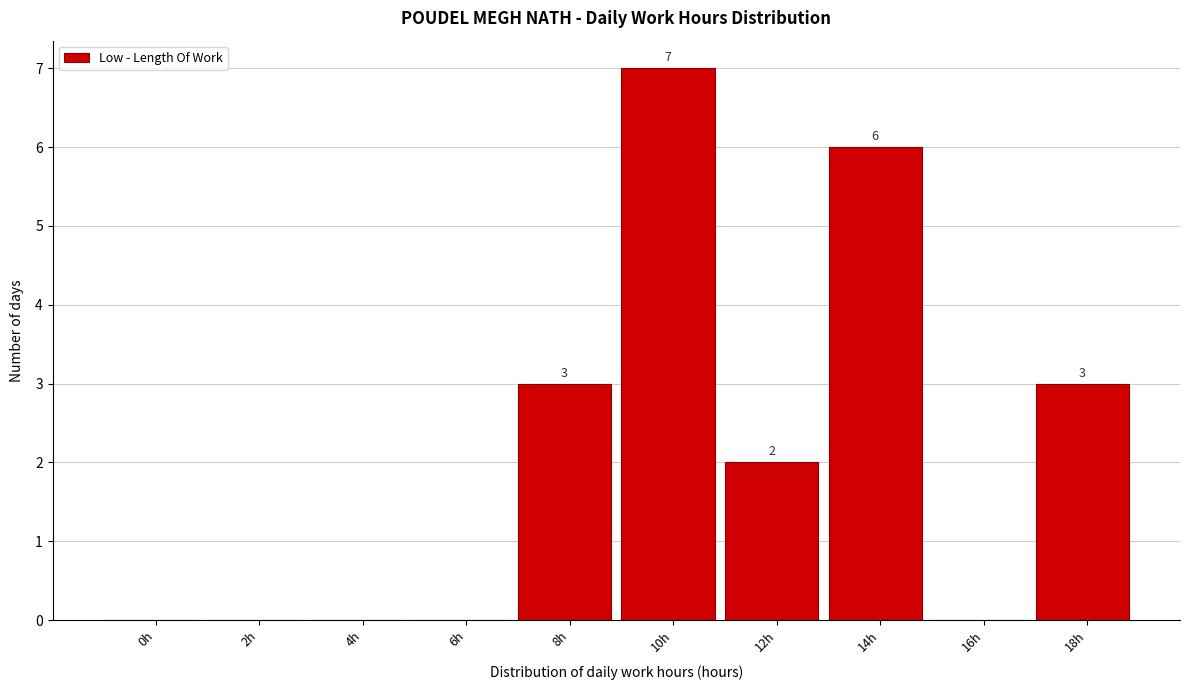

Reading left to right, what are all the values shown in this chart?

0h=0	2h=0	4h=0	6h=0	8h=3	10h=7	12h=2	14h=6	16h=0	18h=3